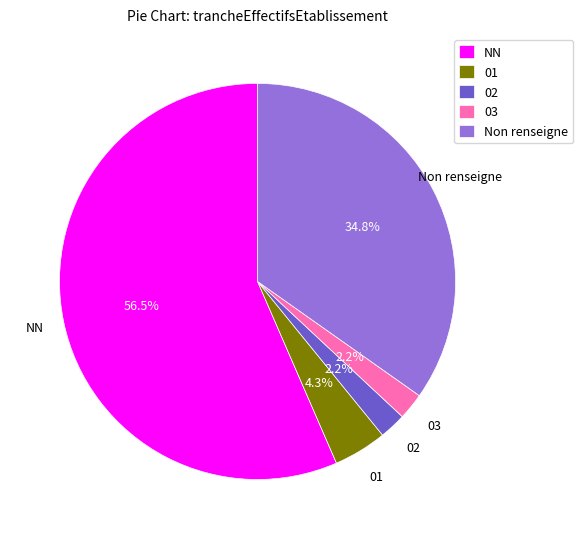

What is the majority slice?

NN